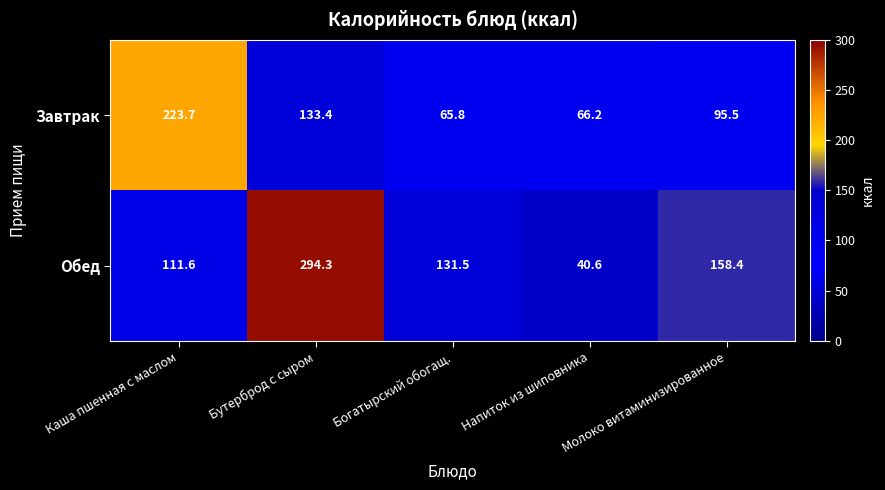

List the series in order of their overall mean, lowest first.

Завтрак, Обед